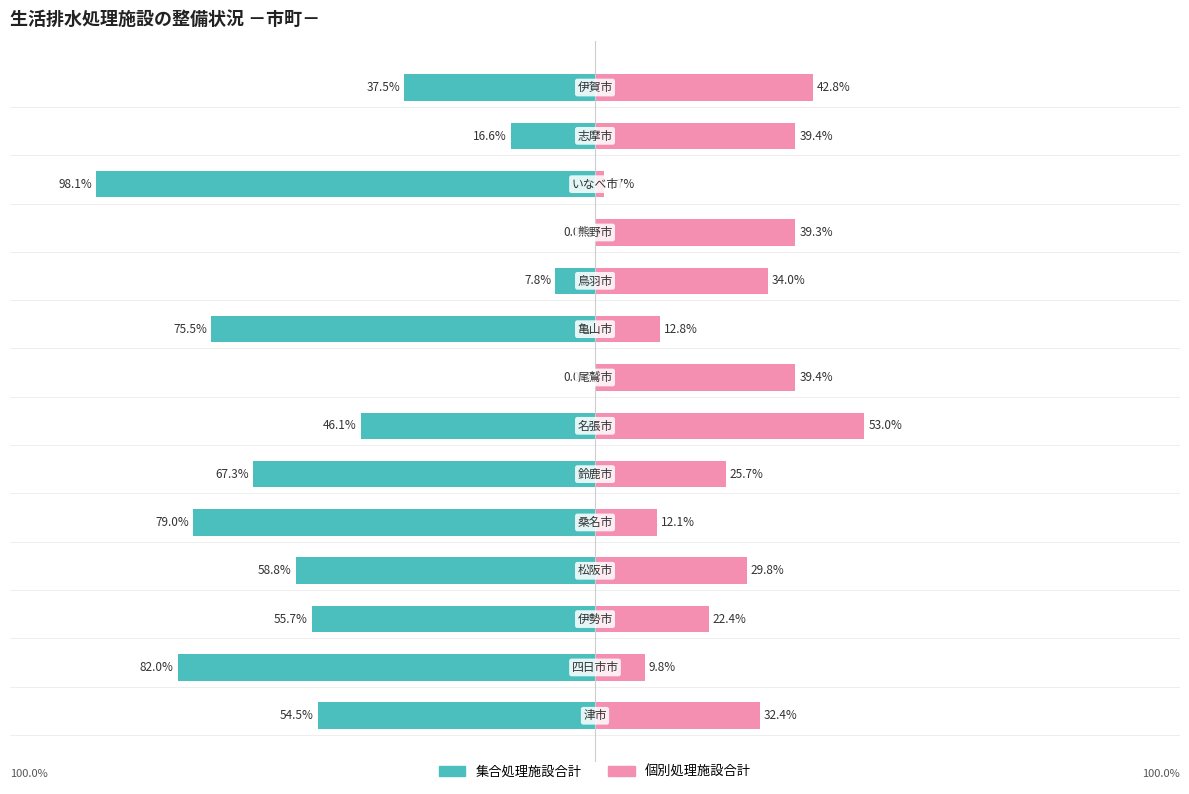

What is the total value across all series at 50?

-66.9